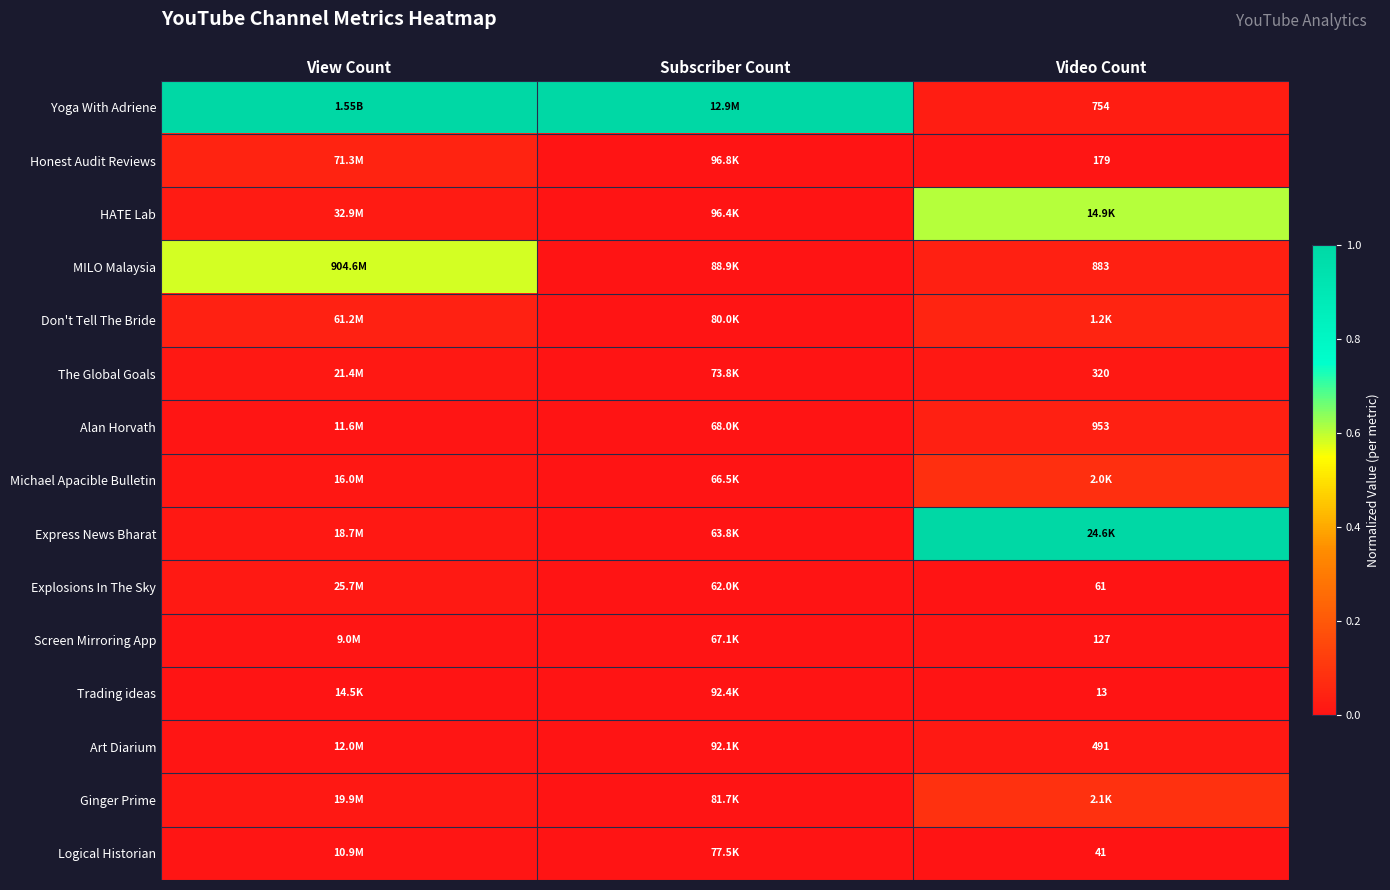

Is it true that Honest Audit Reviews equals 0.0 at Video Count?

False